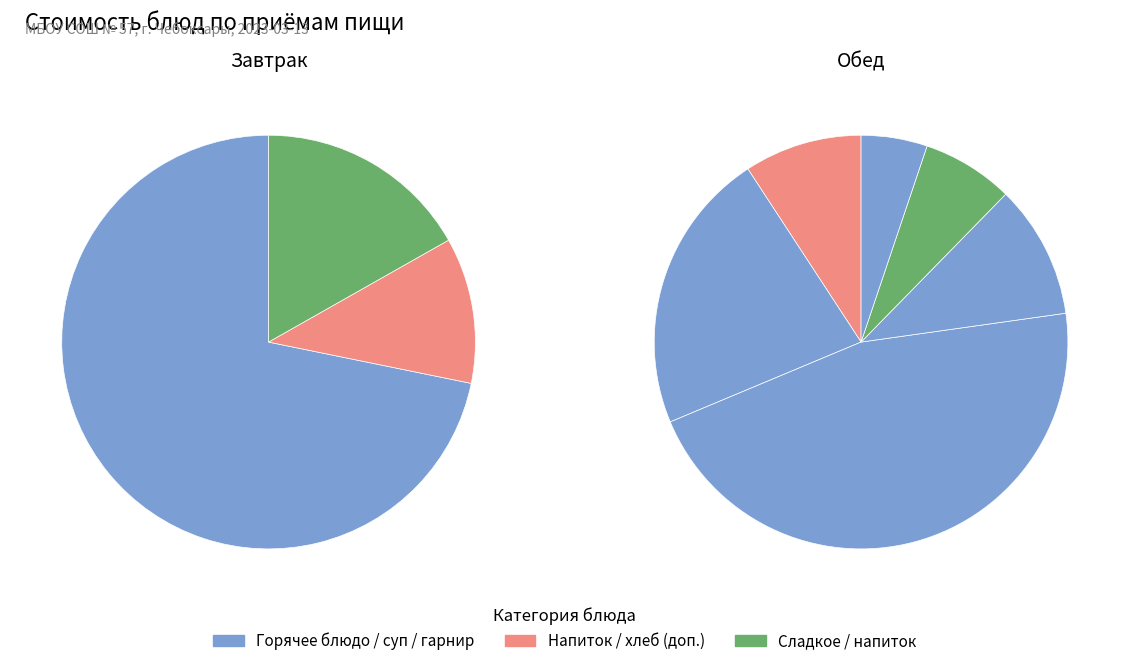

How many slices are in this pie chart?

9